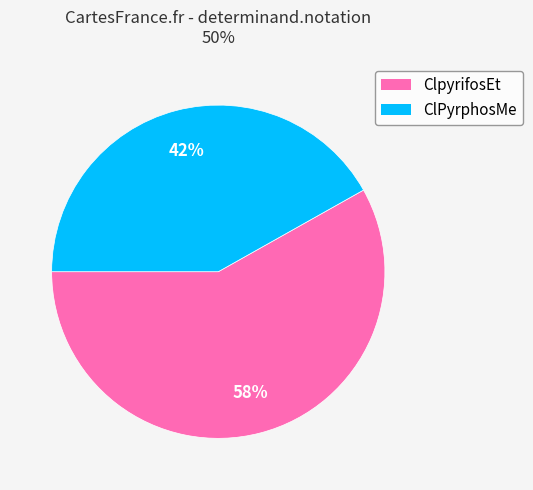

The ClpyrifosEt slice represents 64% of the pie. True or false?

False